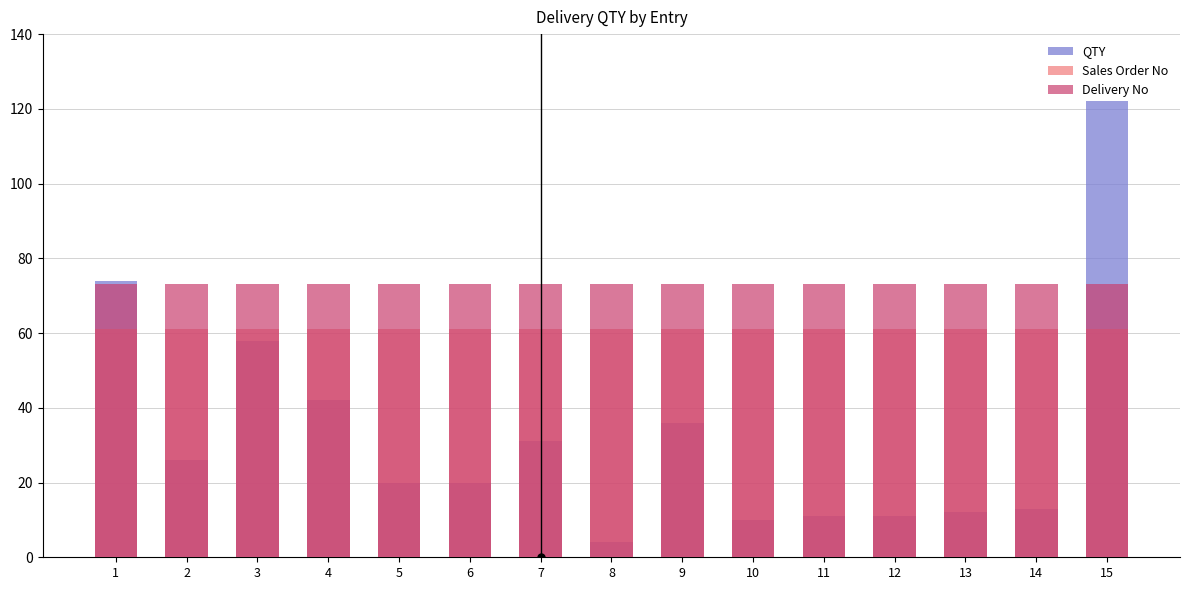

What is the minimum value for Sales Order No?

61.0